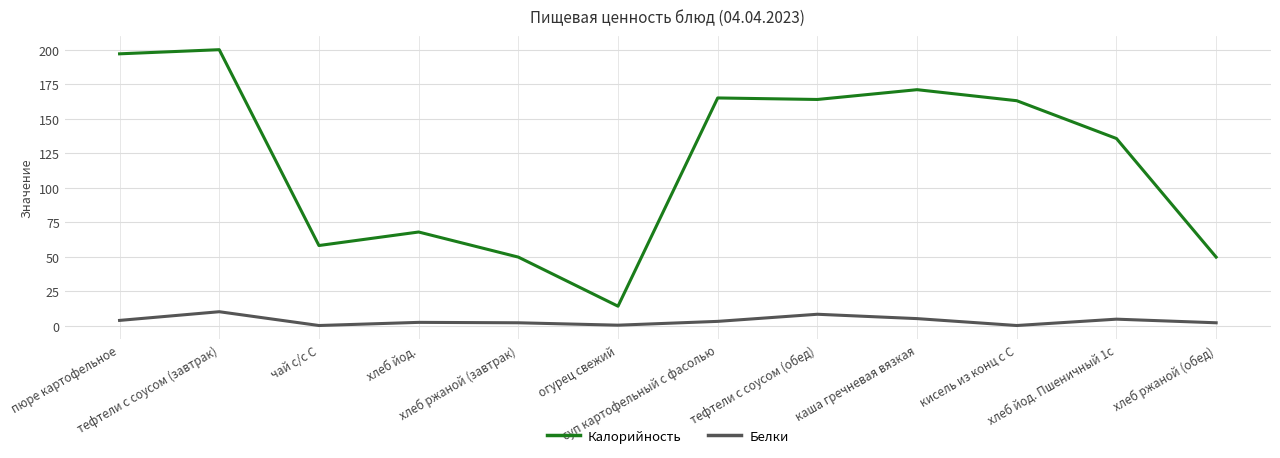

List the series in order of their peak value, lowest first.

Белки, Калорийность